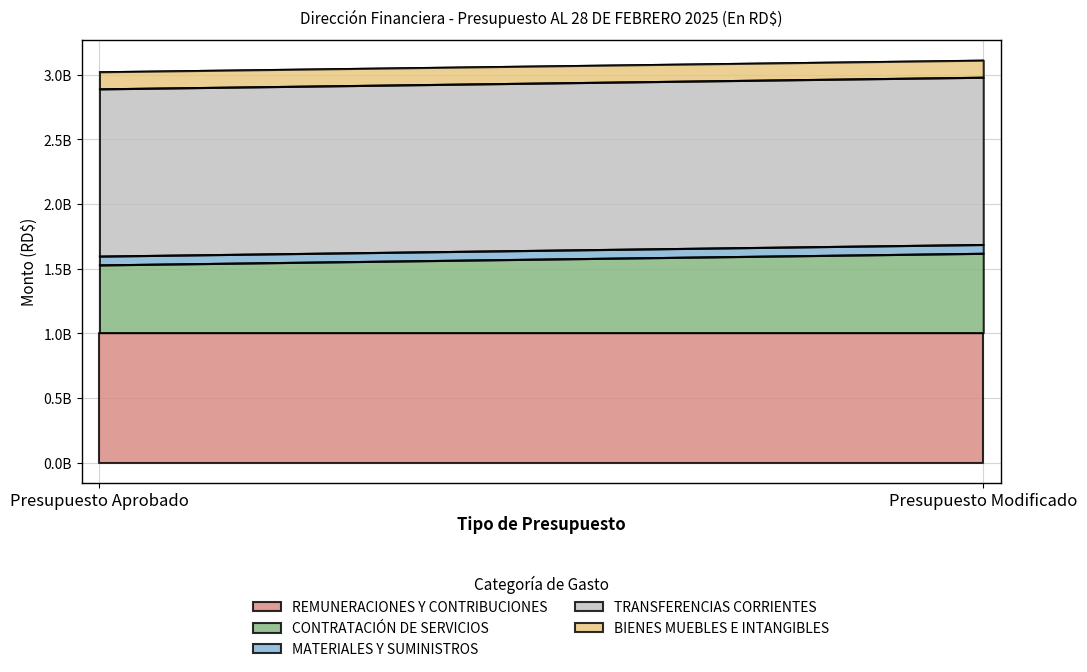

What is the total value across all series at Presupuesto Modificado?

3113343450